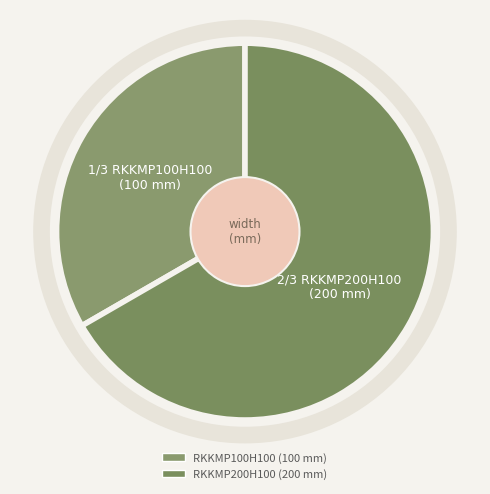

Do RKKMP100H100 and RKKMP200H100 together represent more than half of the pie?

Yes